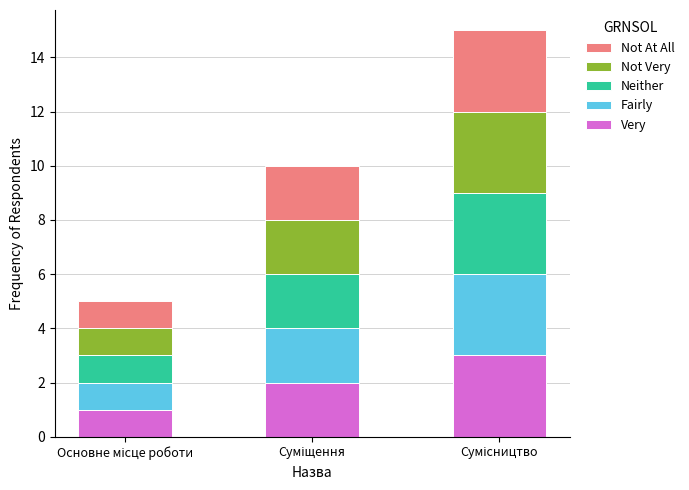

Does the chart contain stacked bars?

Yes